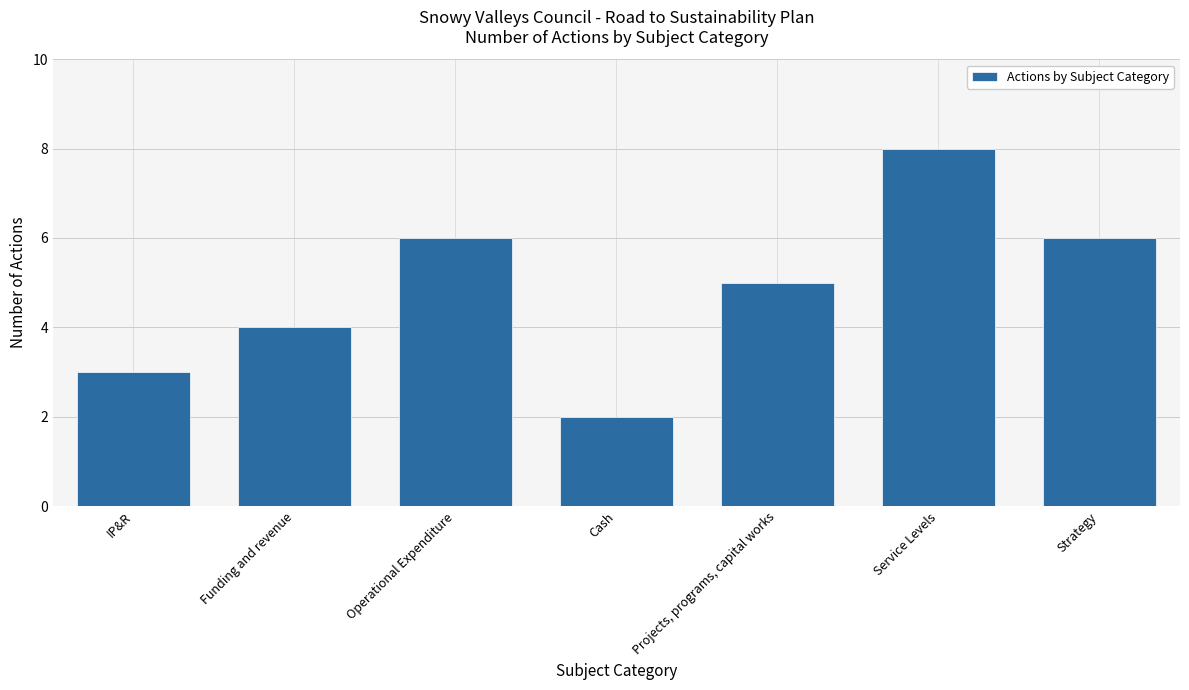

Reading left to right, what are all the values shown in this chart?

3	4	6	2	5	8	6